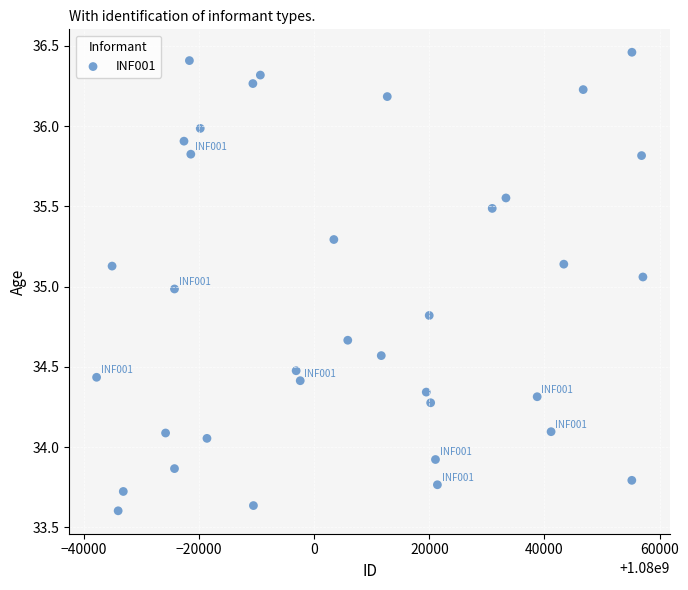

What is the range of Y values (max minus min)?

2.9